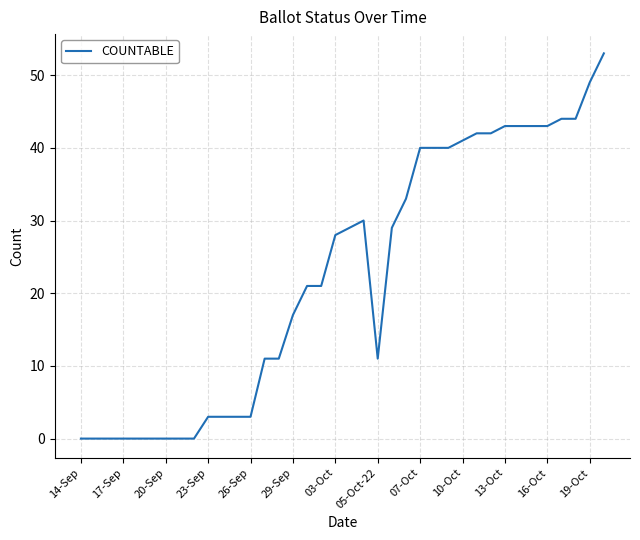

What is the difference between the maximum and minimum values?

53